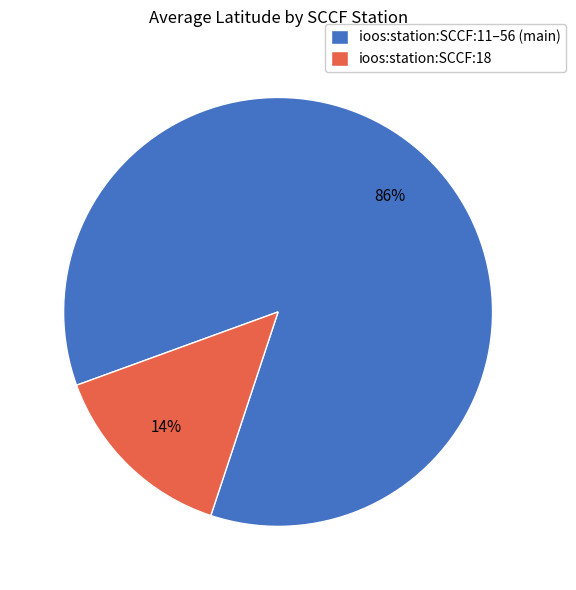

How many segments does this pie chart have?

2